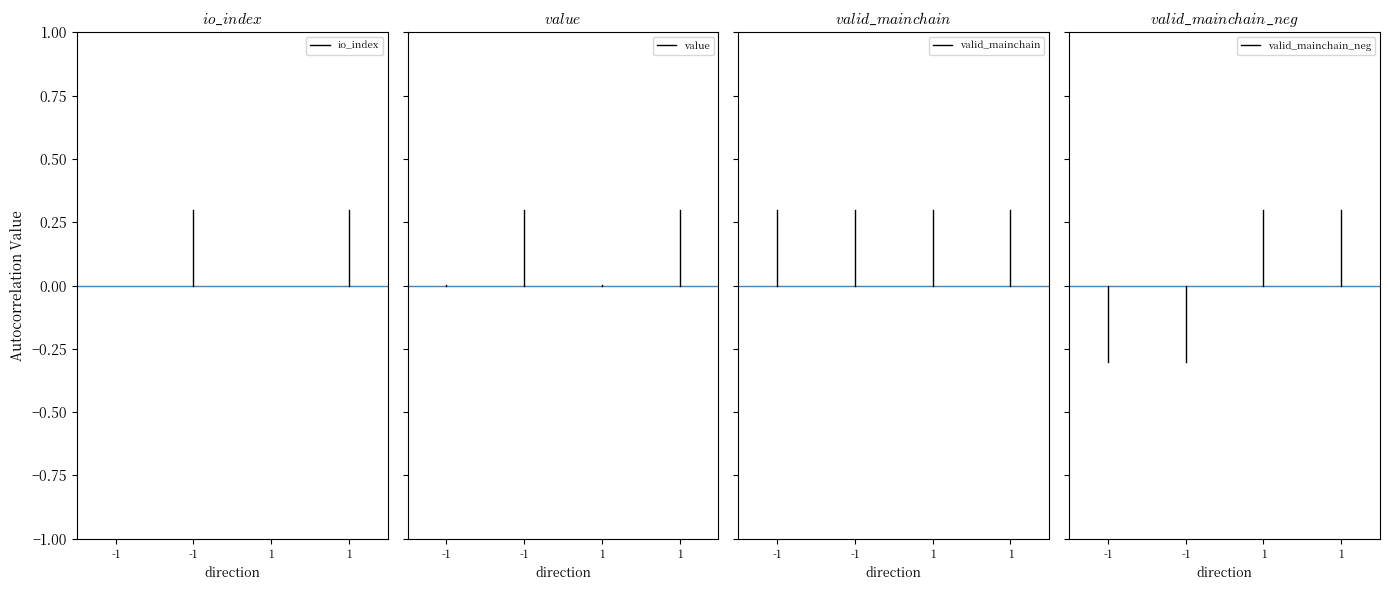

Between -1 and -1, which series saw the biggest shift?

valid_mainchain